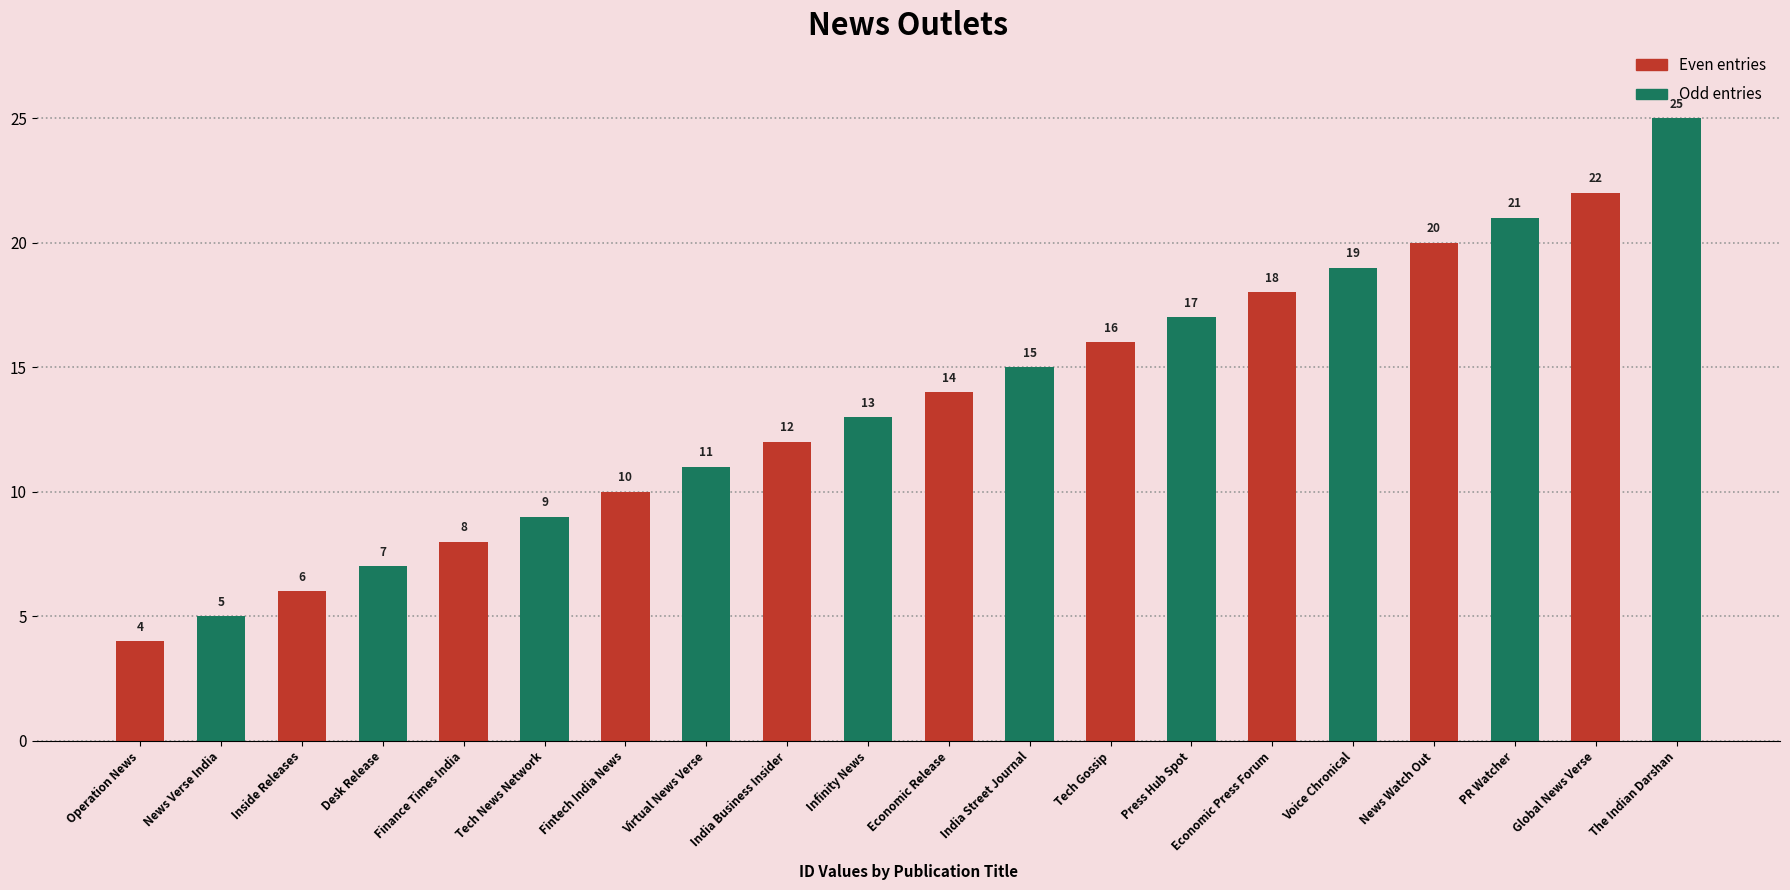

At which category is the sum across all series the highest?

Global News Verse